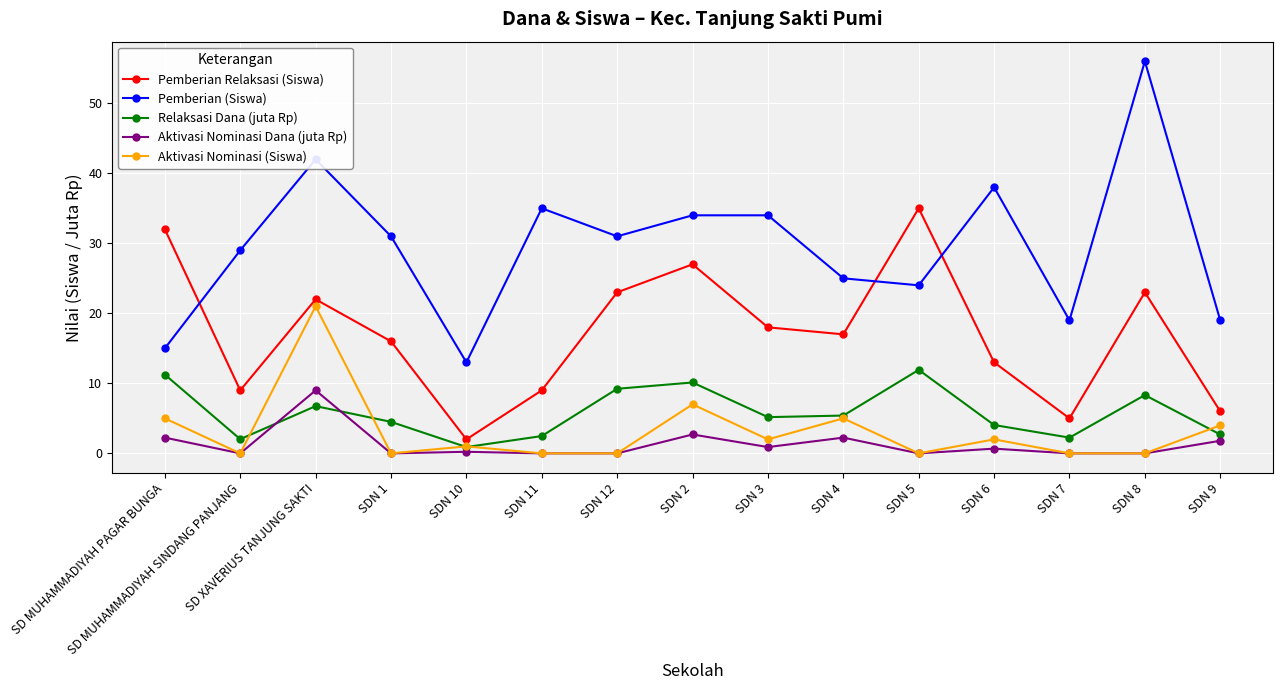

The value of Relaksasi Dana (juta Rp) at SD XAVERIUS TANJUNG SAKTI is 4.3. True or false?

False